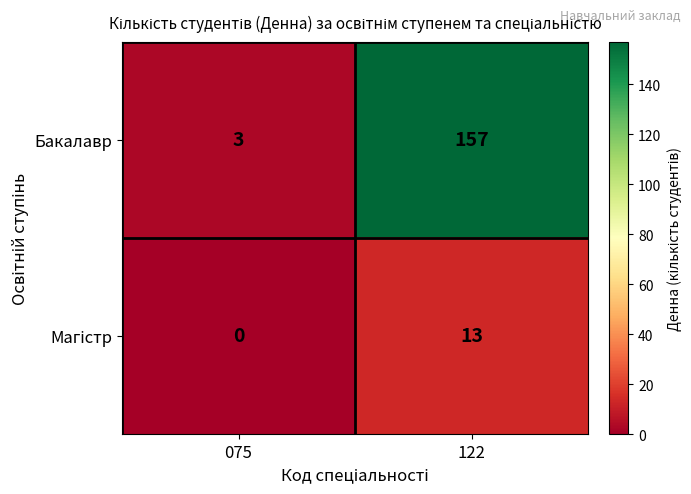

The value of Бакалавр at 122 is 70. True or false?

False